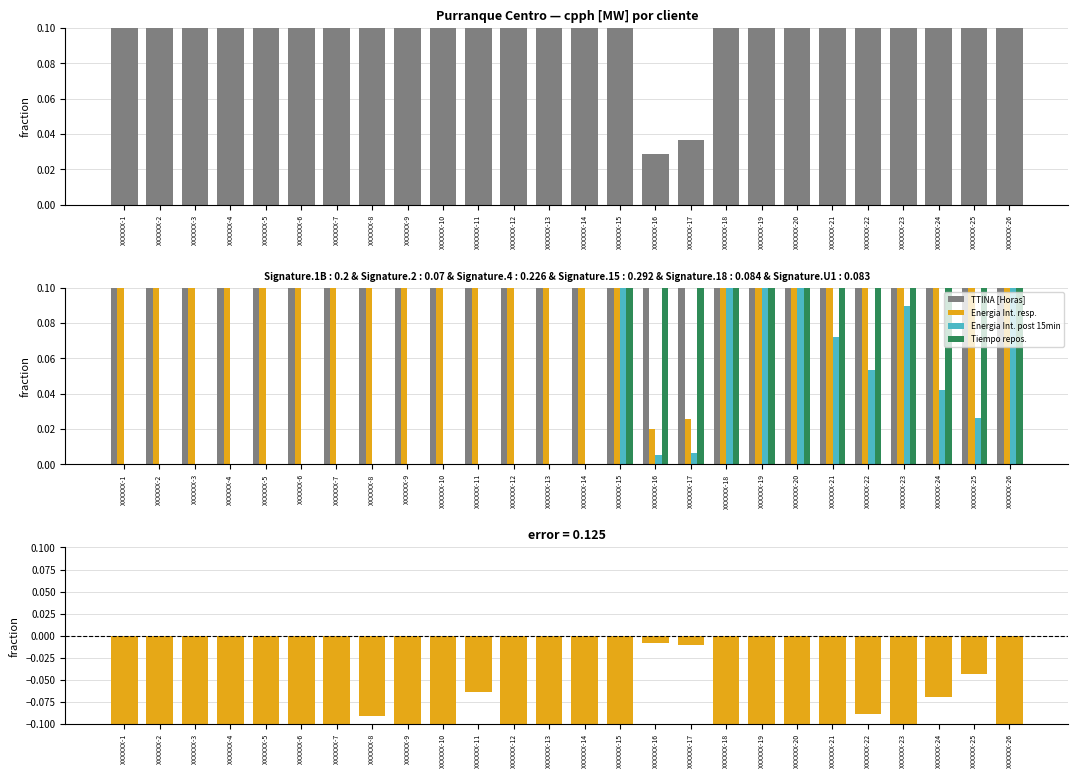

Reading left to right, extract all data points from this chart.

cpph [MW]: XXXXXX-1=1.0	XXXXXX-2=0.3	XXXXXX-3=0.8	XXXXXX-4=0.5	XXXXXX-5=0.6	XXXXXX-6=0.5	XXXXXX-7=0.9	XXXXXX-8=0.3	XXXXXX-9=0.6	XXXXXX-10=0.7	XXXXXX-11=0.2	XXXXXX-12=0.6	XXXXXX-13=0.6	XXXXXX-14=1.0	XXXXXX-15=0.9	XXXXXX-16=0.0	XXXXXX-17=0.0	XXXXXX-18=1.0	XXXXXX-19=0.7	XXXXXX-20=0.7	XXXXXX-21=0.4	XXXXXX-22=0.3	XXXXXX-23=0.5	XXXXXX-24=0.2	XXXXXX-25=0.1	XXXXXX-26=0.8
TTINA [Horas]: XXXXXX-1=0.7	XXXXXX-2=0.7	XXXXXX-3=0.7	XXXXXX-4=0.7	XXXXXX-5=0.7	XXXXXX-6=0.7	XXXXXX-7=0.7	XXXXXX-8=0.7	XXXXXX-9=0.7	XXXXXX-10=0.7	XXXXXX-11=0.7	XXXXXX-12=0.7	XXXXXX-13=0.7	XXXXXX-14=0.7	XXXXXX-15=1.1	XXXXXX-16=1.1	XXXXXX-17=1.1	XXXXXX-18=1.1	XXXXXX-19=1.1	XXXXXX-20=1.1	XXXXXX-21=1.1	XXXXXX-22=1.1	XXXXXX-23=1.1	XXXXXX-24=1.1	XXXXXX-25=1.1	XXXXXX-26=1.1
Energia Int. resp.: XXXXXX-1=0.7	XXXXXX-2=0.2	XXXXXX-3=0.5	XXXXXX-4=0.3	XXXXXX-5=0.4	XXXXXX-6=0.4	XXXXXX-7=0.6	XXXXXX-8=0.2	XXXXXX-9=0.4	XXXXXX-10=0.5	XXXXXX-11=0.2	XXXXXX-12=0.4	XXXXXX-13=0.4	XXXXXX-14=0.7	XXXXXX-15=0.6	XXXXXX-16=0.0	XXXXXX-17=0.0	XXXXXX-18=0.7	XXXXXX-19=0.5	XXXXXX-20=0.5	XXXXXX-21=0.3	XXXXXX-22=0.2	XXXXXX-23=0.4	XXXXXX-24=0.2	XXXXXX-25=0.1	XXXXXX-26=0.6
Energia Int. post 15min: XXXXXX-1=0.0	XXXXXX-2=0.0	XXXXXX-3=0.0	XXXXXX-4=0.0	XXXXXX-5=0.0	XXXXXX-6=0.0	XXXXXX-7=0.0	XXXXXX-8=0.0	XXXXXX-9=0.0	XXXXXX-10=0.0	XXXXXX-11=0.0	XXXXXX-12=0.0	XXXXXX-13=0.0	XXXXXX-14=0.0	XXXXXX-15=0.2	XXXXXX-16=0.0	XXXXXX-17=0.0	XXXXXX-18=0.2	XXXXXX-19=0.1	XXXXXX-20=0.1	XXXXXX-21=0.1	XXXXXX-22=0.1	XXXXXX-23=0.1	XXXXXX-24=0.0	XXXXXX-25=0.0	XXXXXX-26=0.1
Tiempo repos.: XXXXXX-1=0.0	XXXXXX-2=0.0	XXXXXX-3=0.0	XXXXXX-4=0.0	XXXXXX-5=0.0	XXXXXX-6=0.0	XXXXXX-7=0.0	XXXXXX-8=0.0	XXXXXX-9=0.0	XXXXXX-10=0.0	XXXXXX-11=0.0	XXXXXX-12=0.0	XXXXXX-13=0.0	XXXXXX-14=0.0	XXXXXX-15=0.2	XXXXXX-16=0.2	XXXXXX-17=0.2	XXXXXX-18=0.2	XXXXXX-19=0.2	XXXXXX-20=0.2	XXXXXX-21=0.2	XXXXXX-22=0.2	XXXXXX-23=0.2	XXXXXX-24=0.2	XXXXXX-25=0.2	XXXXXX-26=0.2
Residual (Energia Int. - cpph): XXXXXX-1=-0.3	XXXXXX-2=-0.1	XXXXXX-3=-0.2	XXXXXX-4=-0.1	XXXXXX-5=-0.2	XXXXXX-6=-0.2	XXXXXX-7=-0.3	XXXXXX-8=-0.1	XXXXXX-9=-0.2	XXXXXX-10=-0.2	XXXXXX-11=-0.1	XXXXXX-12=-0.2	XXXXXX-13=-0.2	XXXXXX-14=-0.3	XXXXXX-15=-0.3	XXXXXX-16=-0.0	XXXXXX-17=-0.0	XXXXXX-18=-0.3	XXXXXX-19=-0.2	XXXXXX-20=-0.2	XXXXXX-21=-0.1	XXXXXX-22=-0.1	XXXXXX-23=-0.1	XXXXXX-24=-0.1	XXXXXX-25=-0.0	XXXXXX-26=-0.2